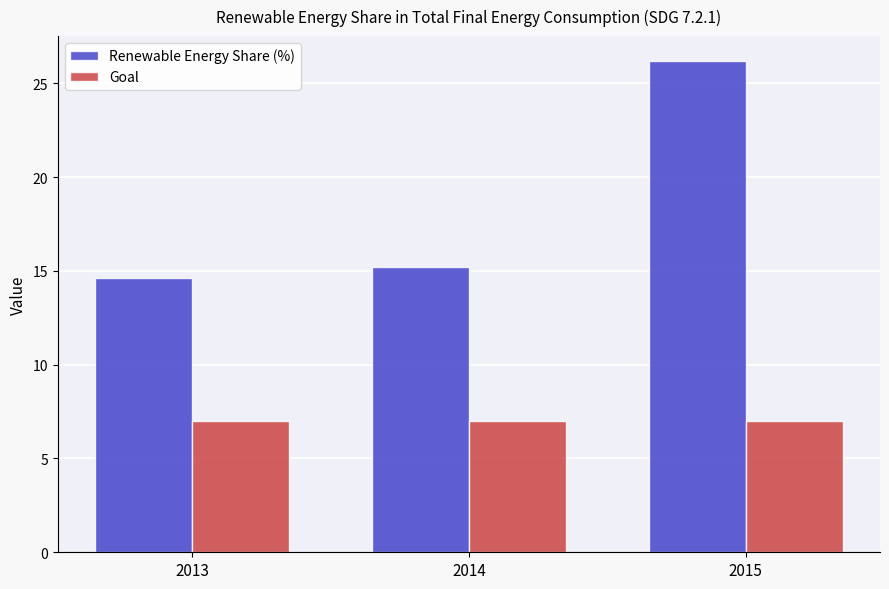

Is the value of Goal at 2014 greater than the value of Renewable Energy Share (%) at 2013?

No